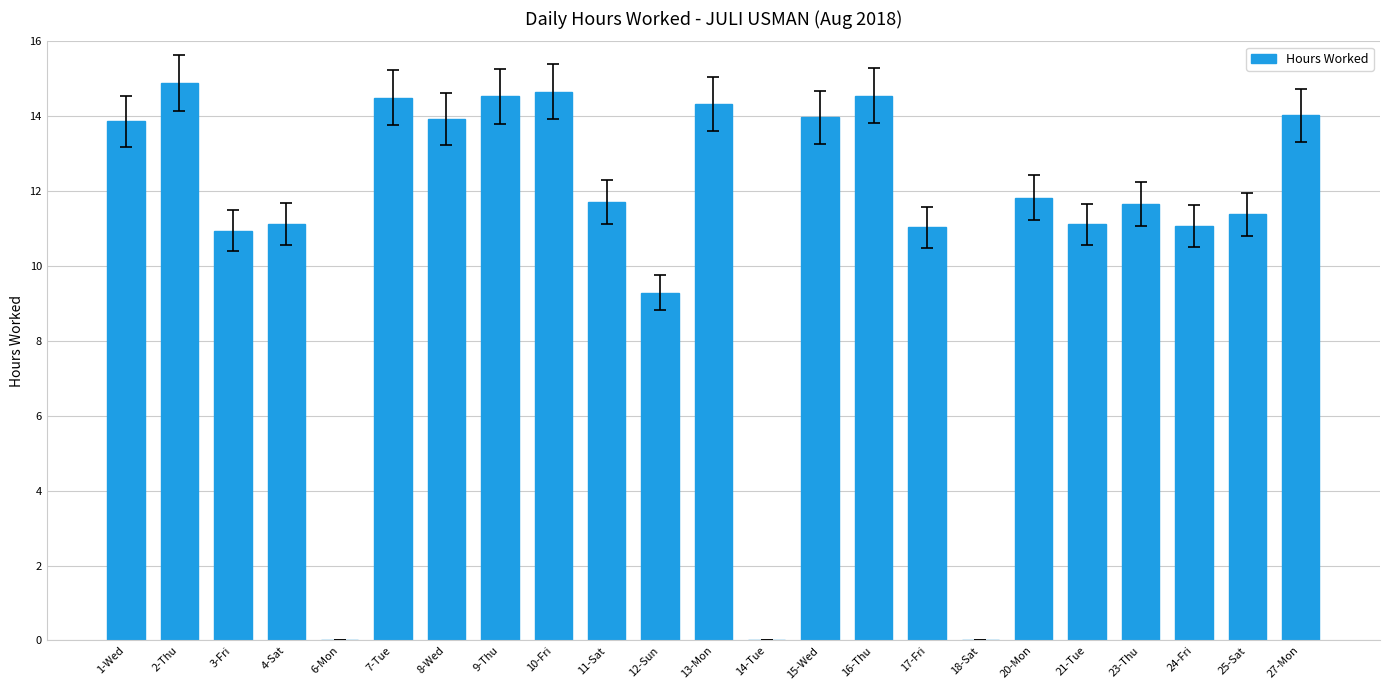

Are the bars horizontal?

No